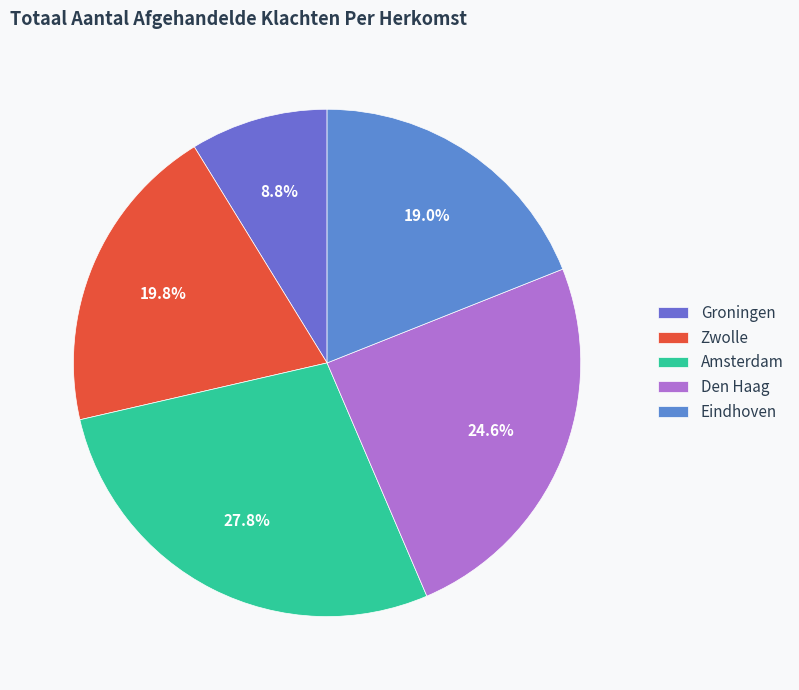

To the nearest percent, what is the combined percentage of Zwolle and Den Haag?

44%